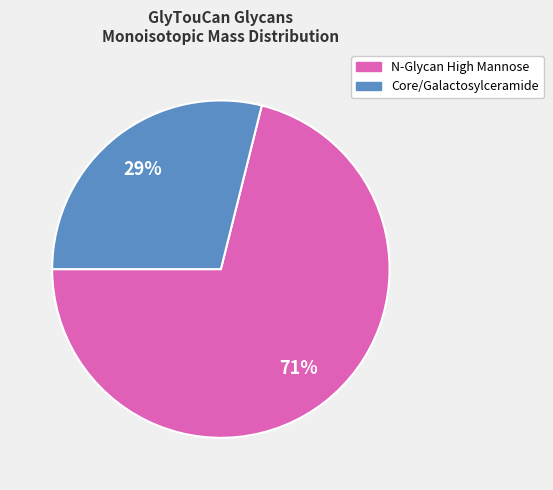

Is there a majority slice in this chart?

Yes